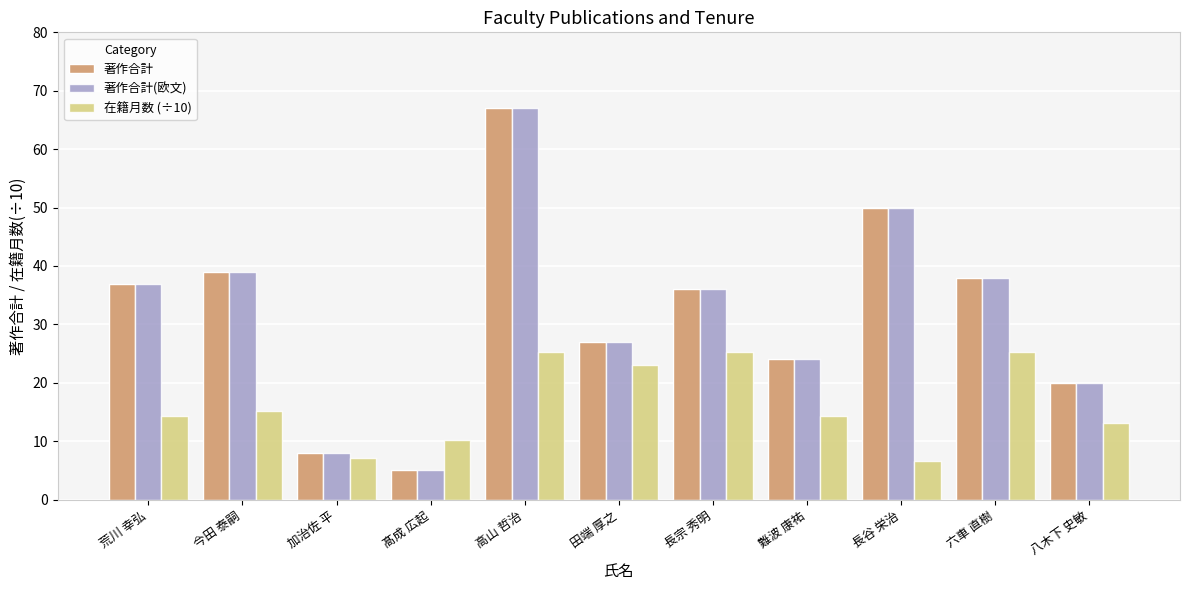

Does the chart contain stacked bars?

No